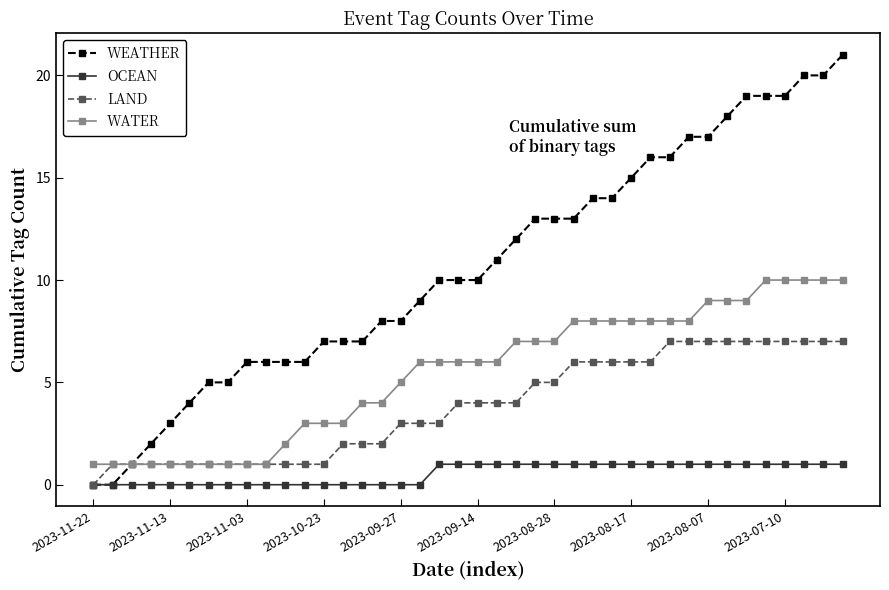

Does the chart display data point markers on the line(s)?

Yes